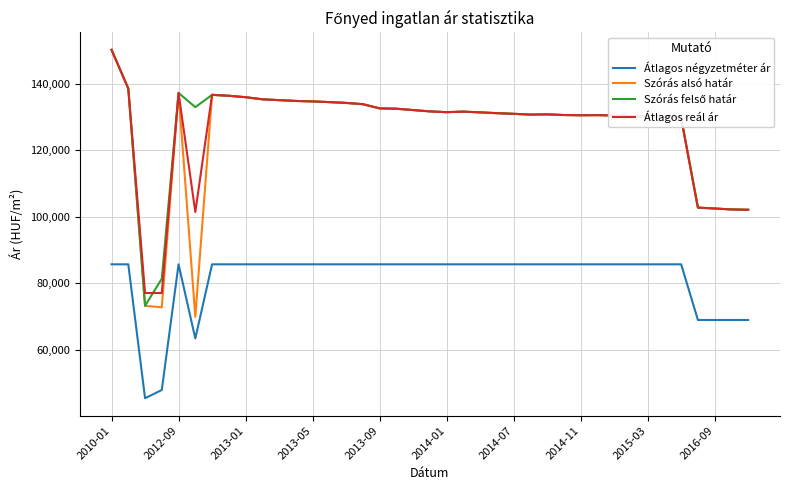

What is the lowest value of the Átlagos reál ár series?

77098